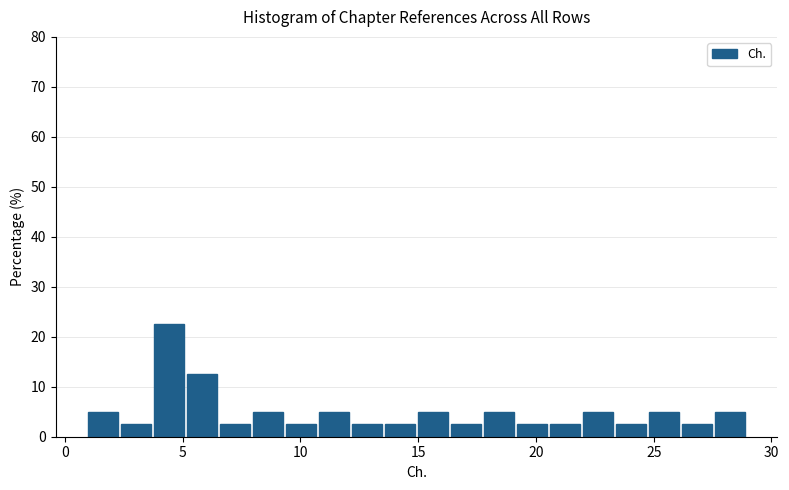

Around what value on the x-axis is the tallest bar? Give the approximate position of its centre, as read against the axis.

4.5